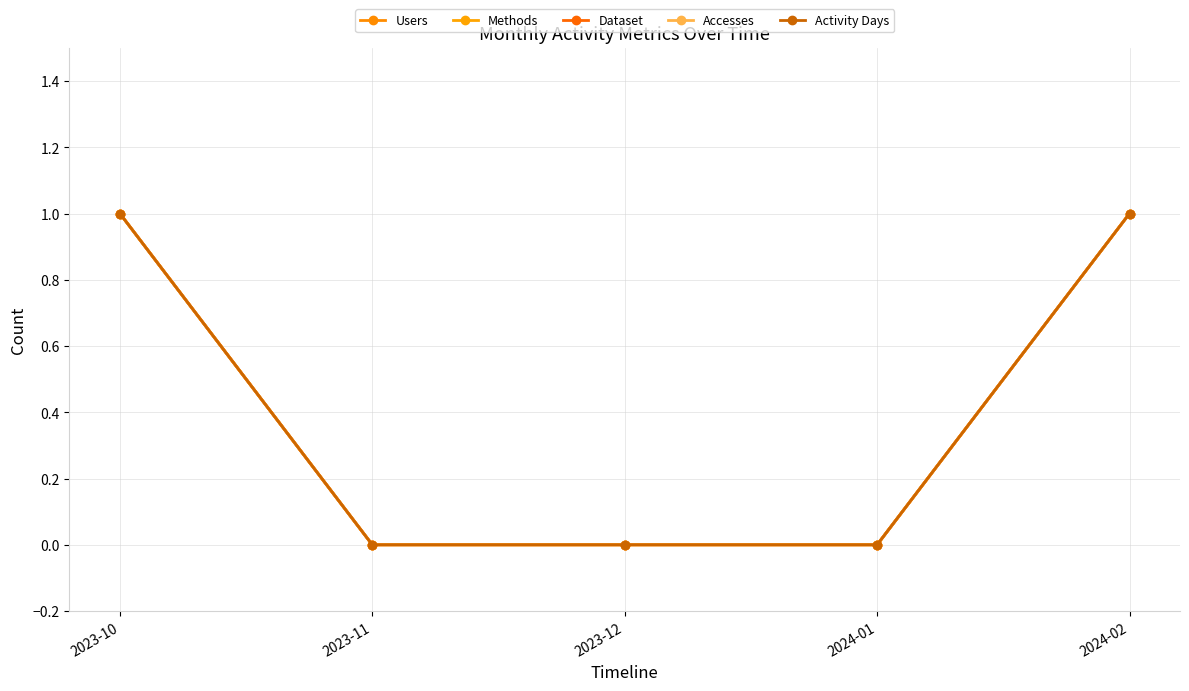

Reading left to right, what are all the values shown in this chart?

Users: 1	0	0	0	1
Methods: 1	0	0	0	1
Dataset: 1	0	0	0	1
Accesses: 1	0	0	0	1
Activity Days: 1	0	0	0	1